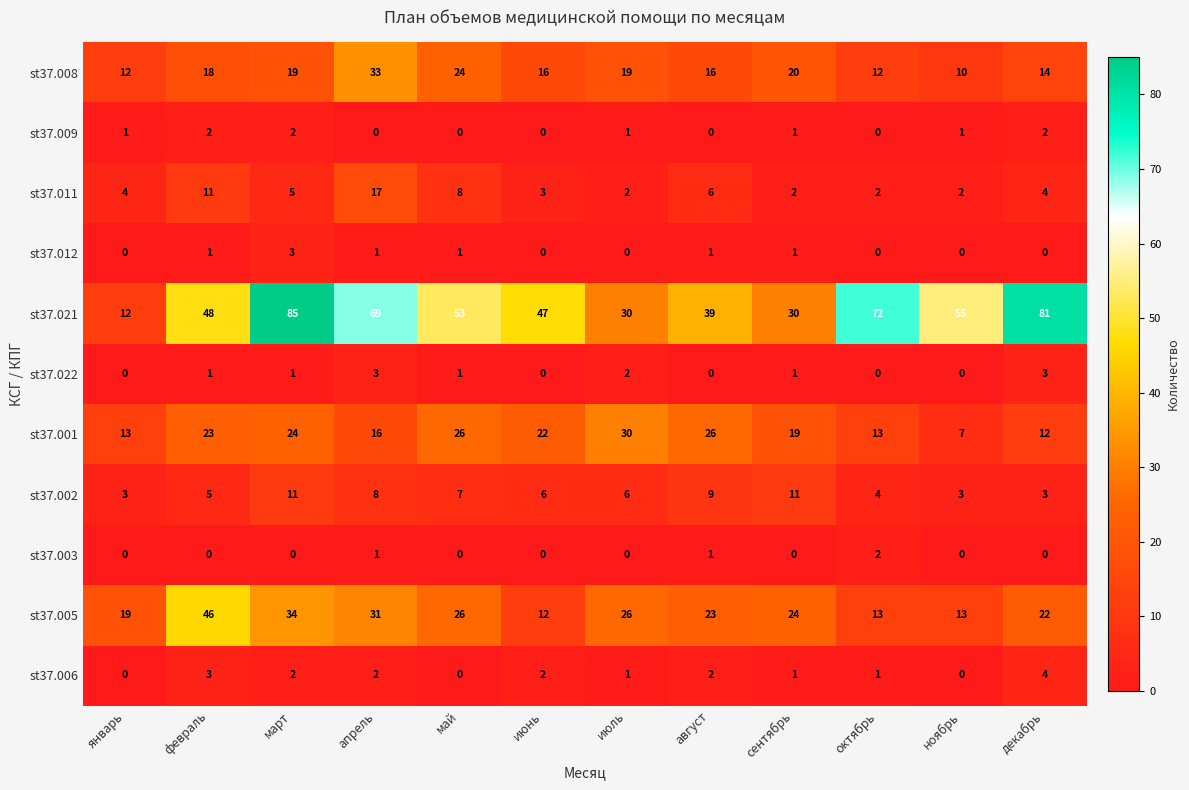

At which label is st37.002 closest to 7?

май